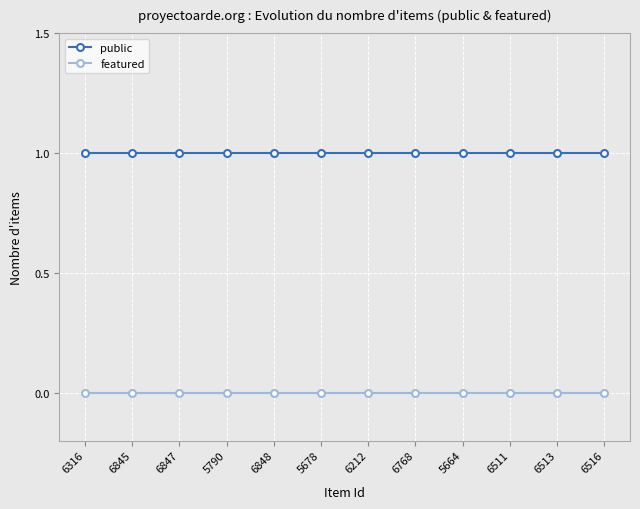

What is the sum of all public values?

12